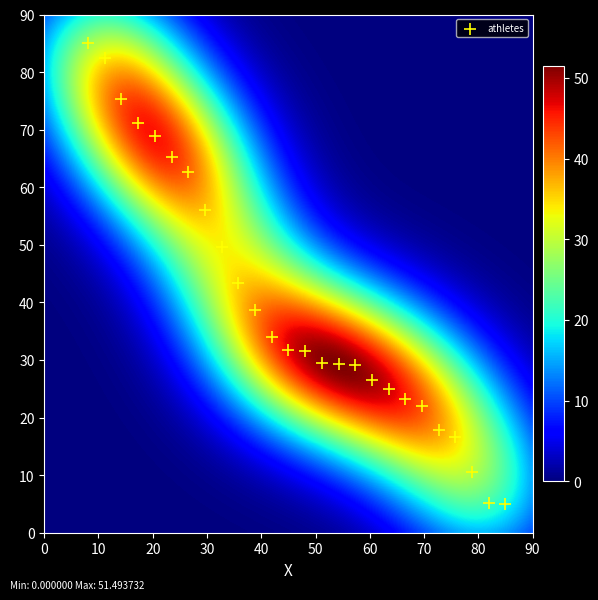

What is the range of X values (max minus min)?

76.9